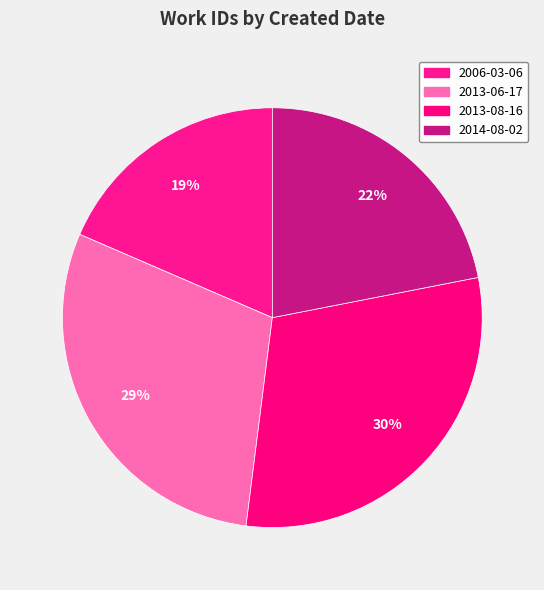

Is the sum of 2013-08-16 and 2013-06-17 greater than half?

Yes